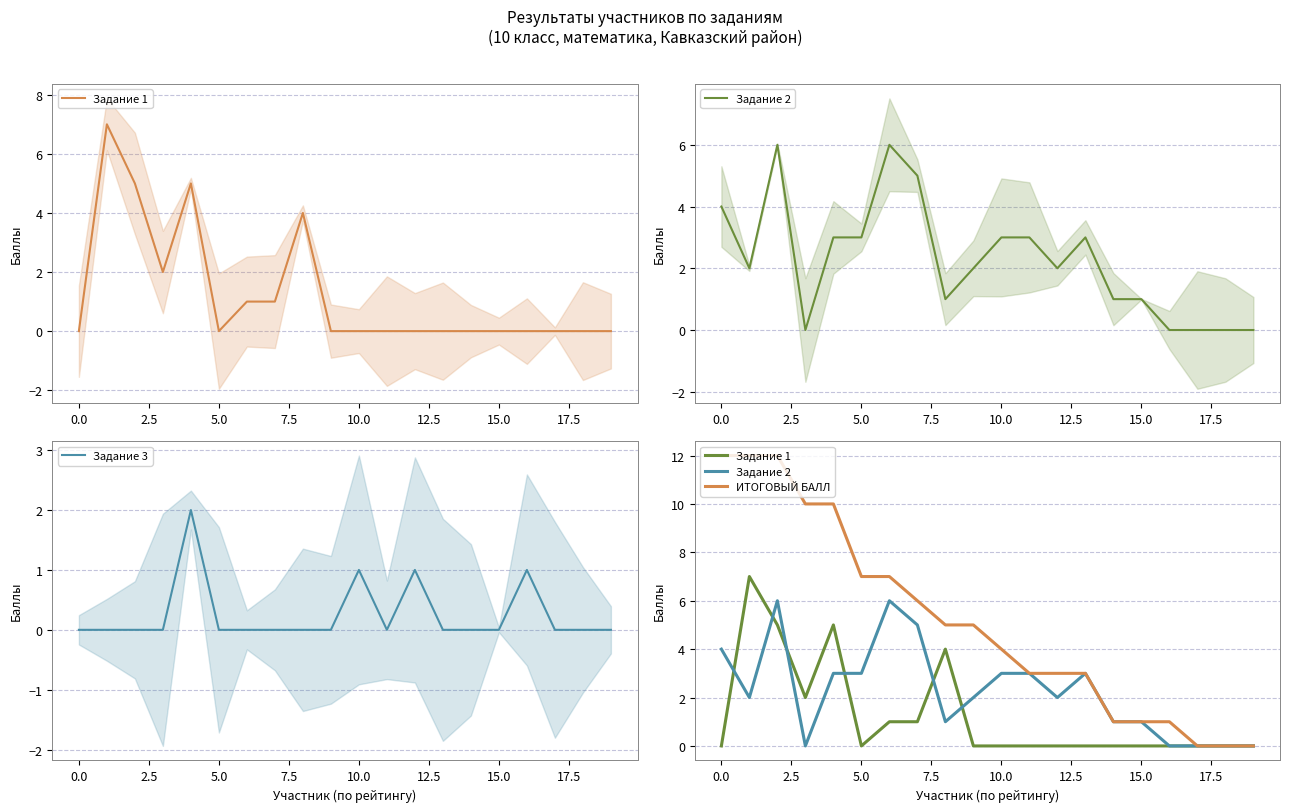

At 15, list the series in order from smallest to largest.

Задание 1, Задание 3, Задание 2, ИТОГОВЫЙ БАЛЛ